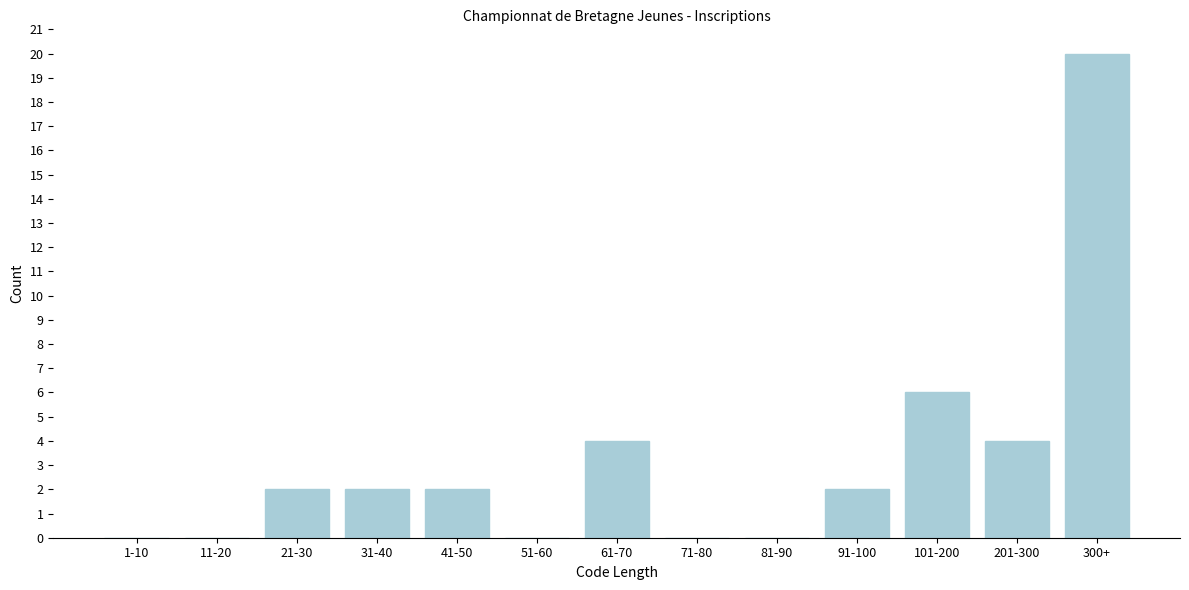

Reading left to right, what are all the values shown in this chart?

1-10=0	11-20=0	21-30=2	31-40=2	41-50=2	51-60=0	61-70=4	71-80=0	81-90=0	91-100=2	101-200=6	201-300=4	300+=20